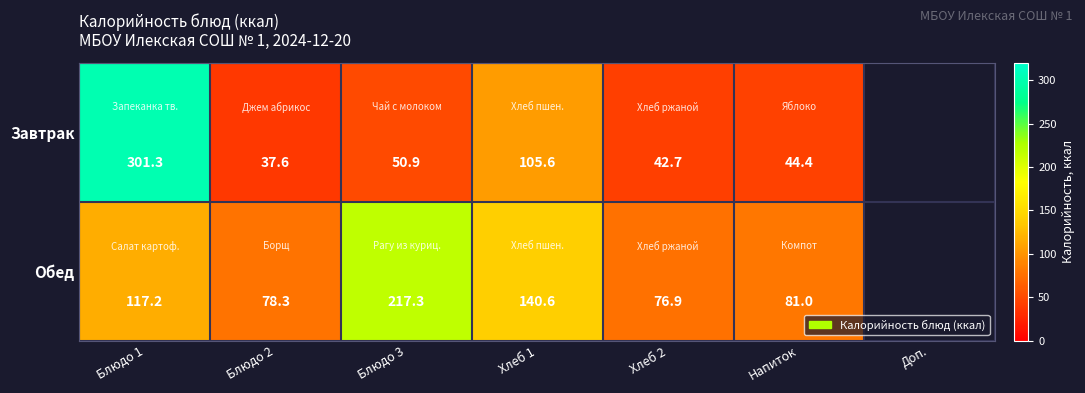

Which series changed the most between Блюдо 1 and Блюдо 3?

Завтрак